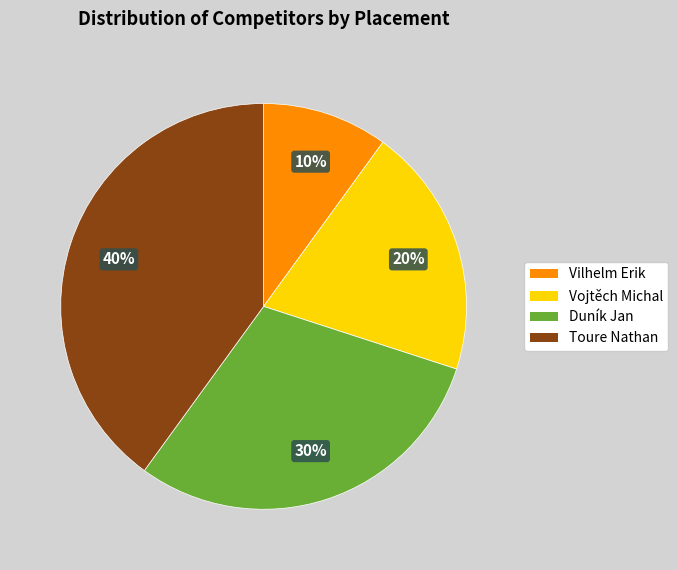

What is the smallest slice in the pie chart?

Vilhelm Erik